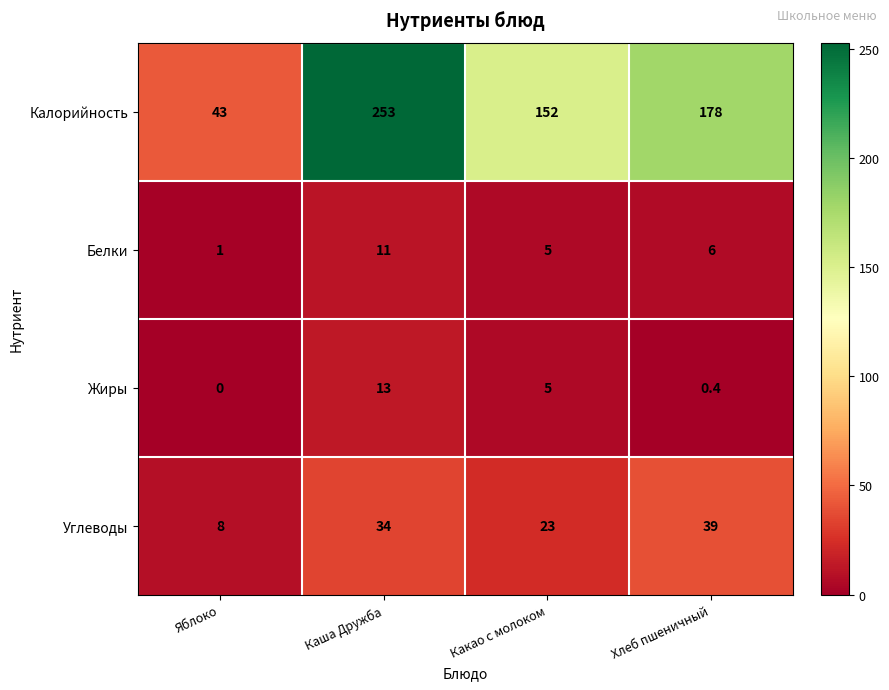

What value does the Жиры series have at Какао с молоком?

5.0